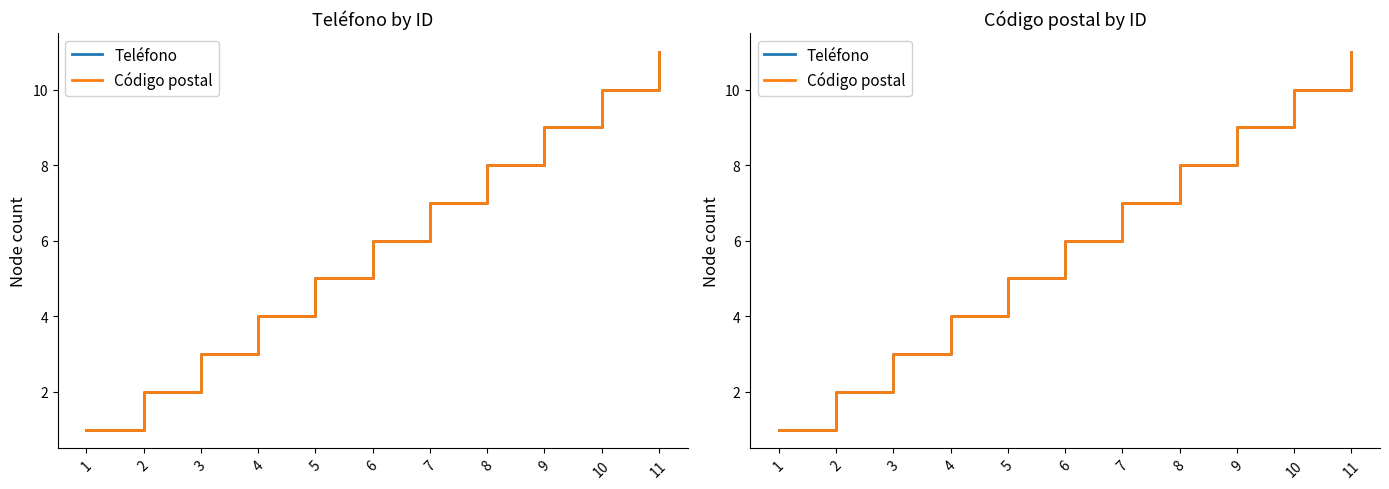

Does the chart display data point markers on the line(s)?

No